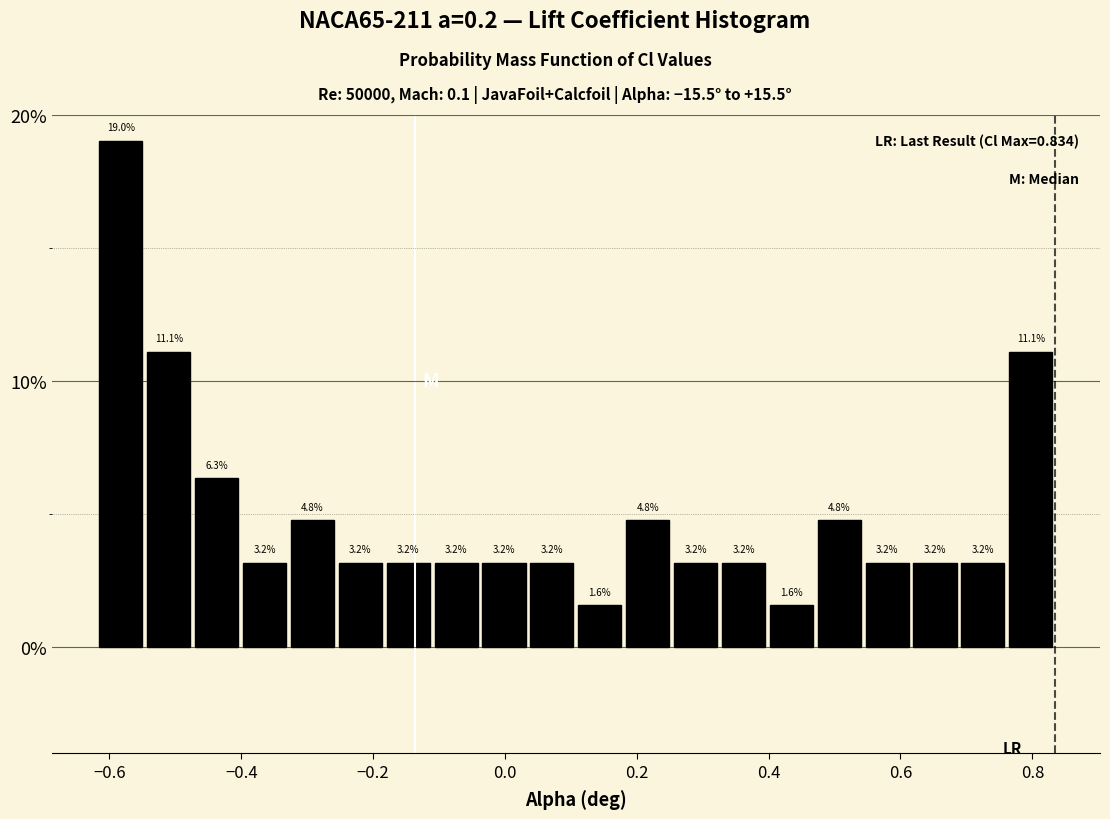

Around what value on the x-axis is the tallest bar? Give the approximate position of its centre, as read against the axis.

-0.58